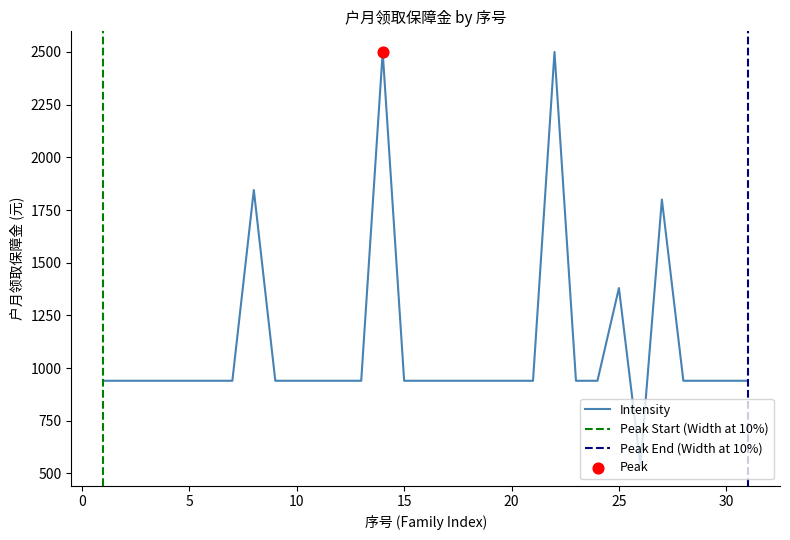

Which has a higher value, 6 or 31?

6